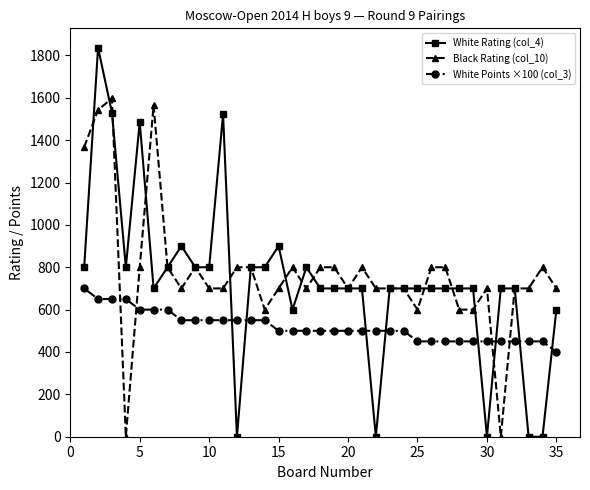

True or false: Black Rating (col_10) has more than 1 points higher than both neighbors.

True